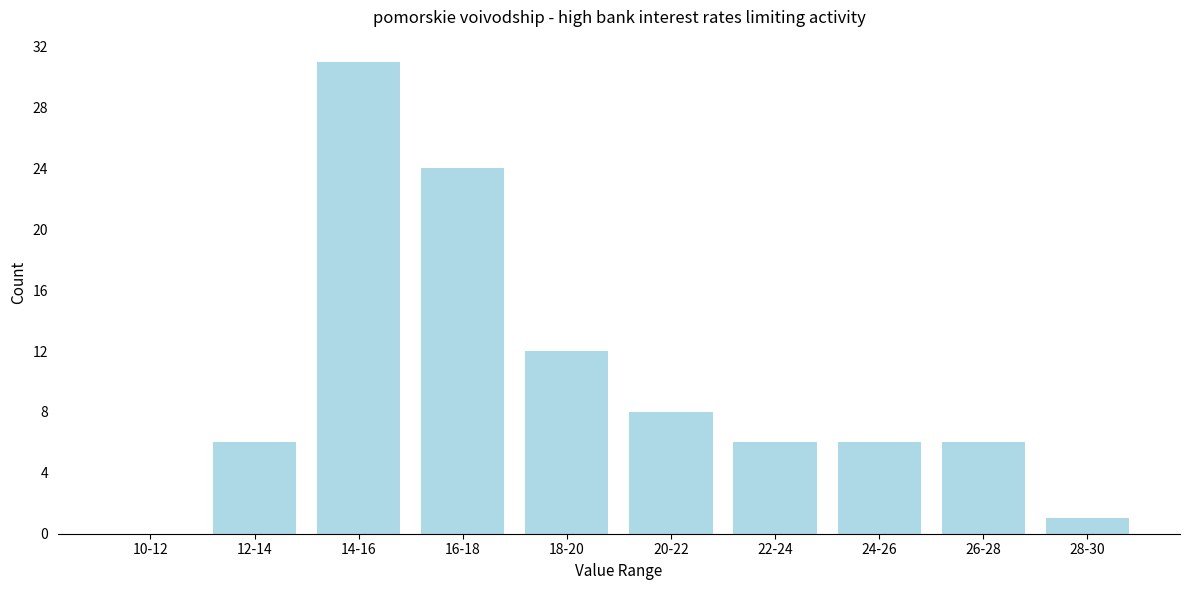

Reading left to right, list all the values displayed in this chart.

10-12=0	12-14=6	14-16=31	16-18=24	18-20=12	20-22=8	22-24=6	24-26=6	26-28=6	28-30=1